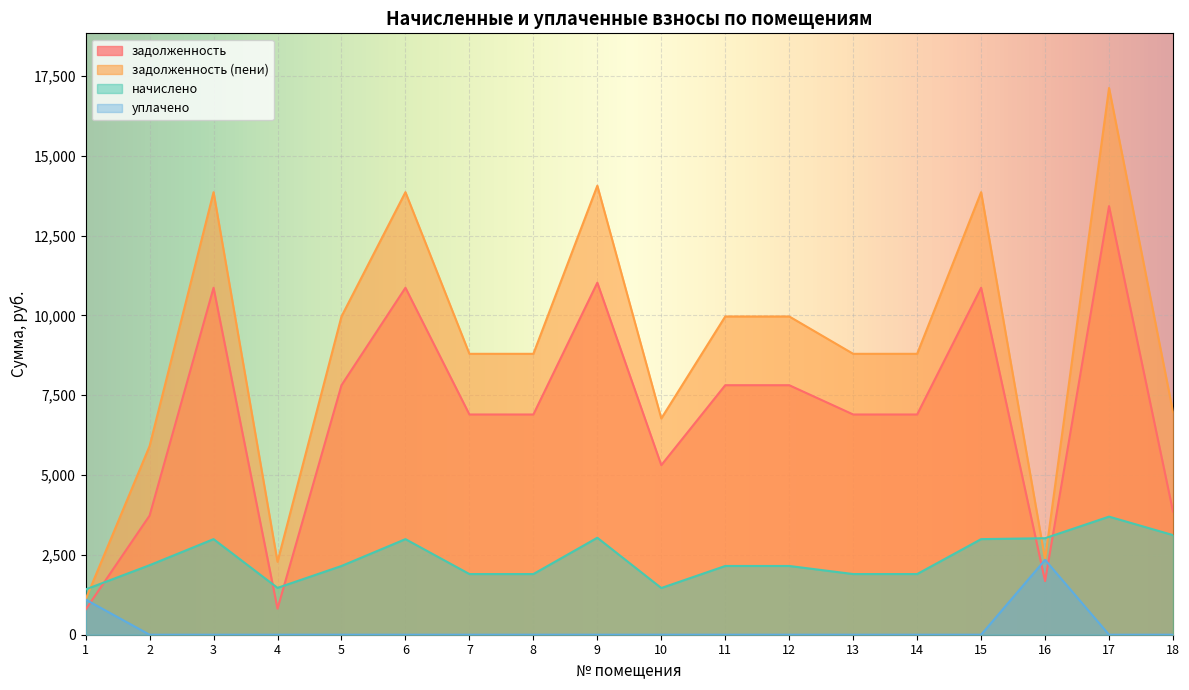

What are all the series names shown in the legend?

задолженность, задолженность (пени), начислено, уплачено